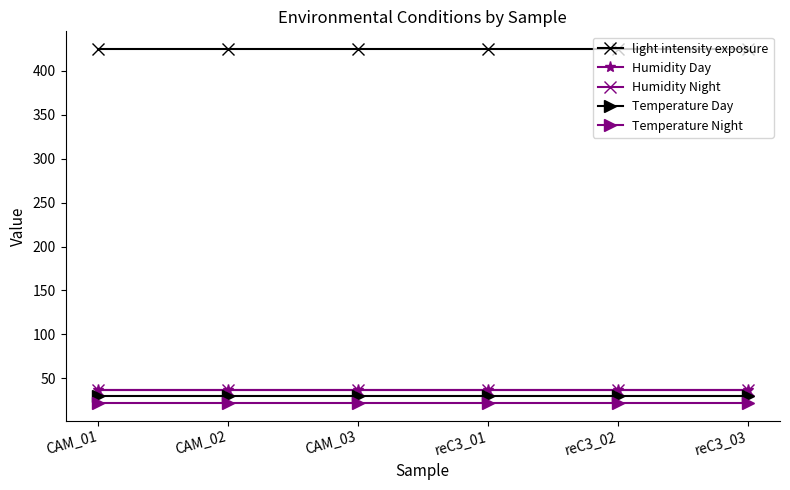

What position from the right is CAM_03?

4